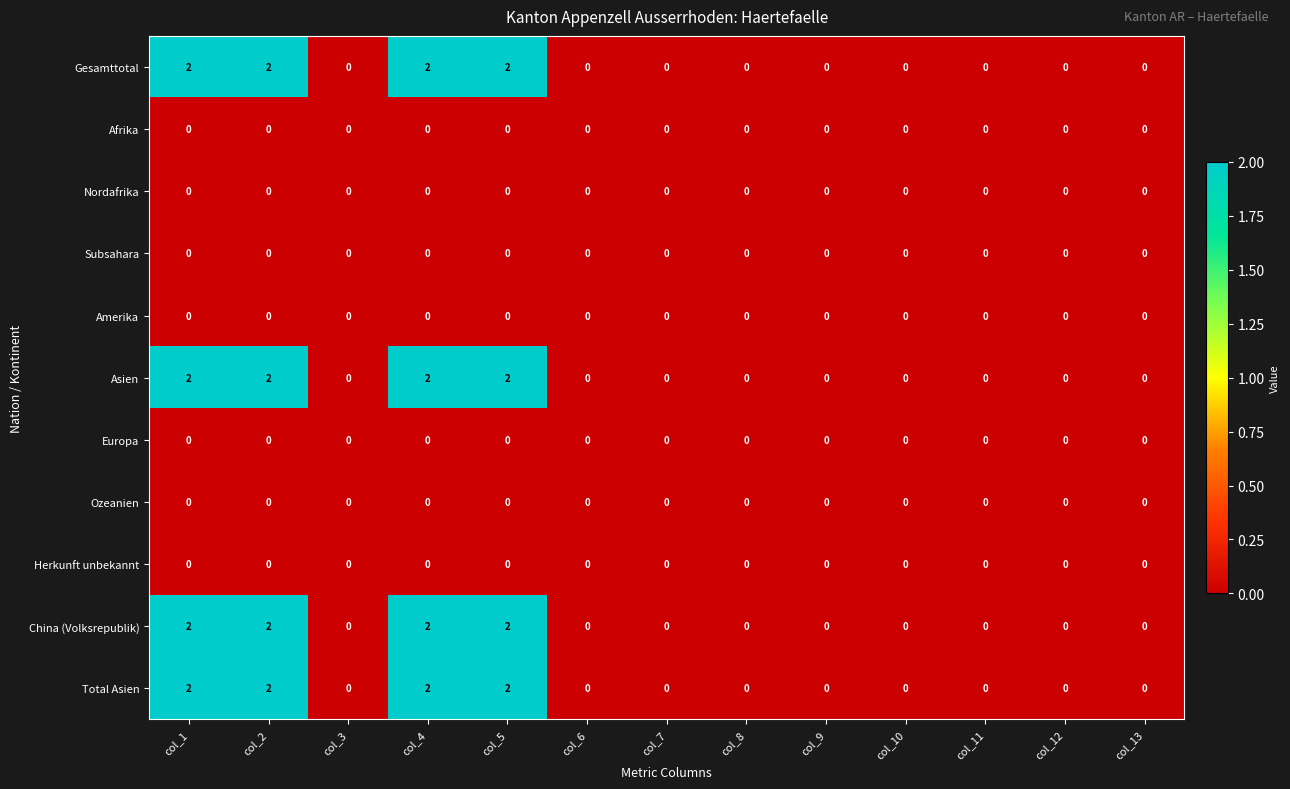

What is the total value across all series at col_4?

8